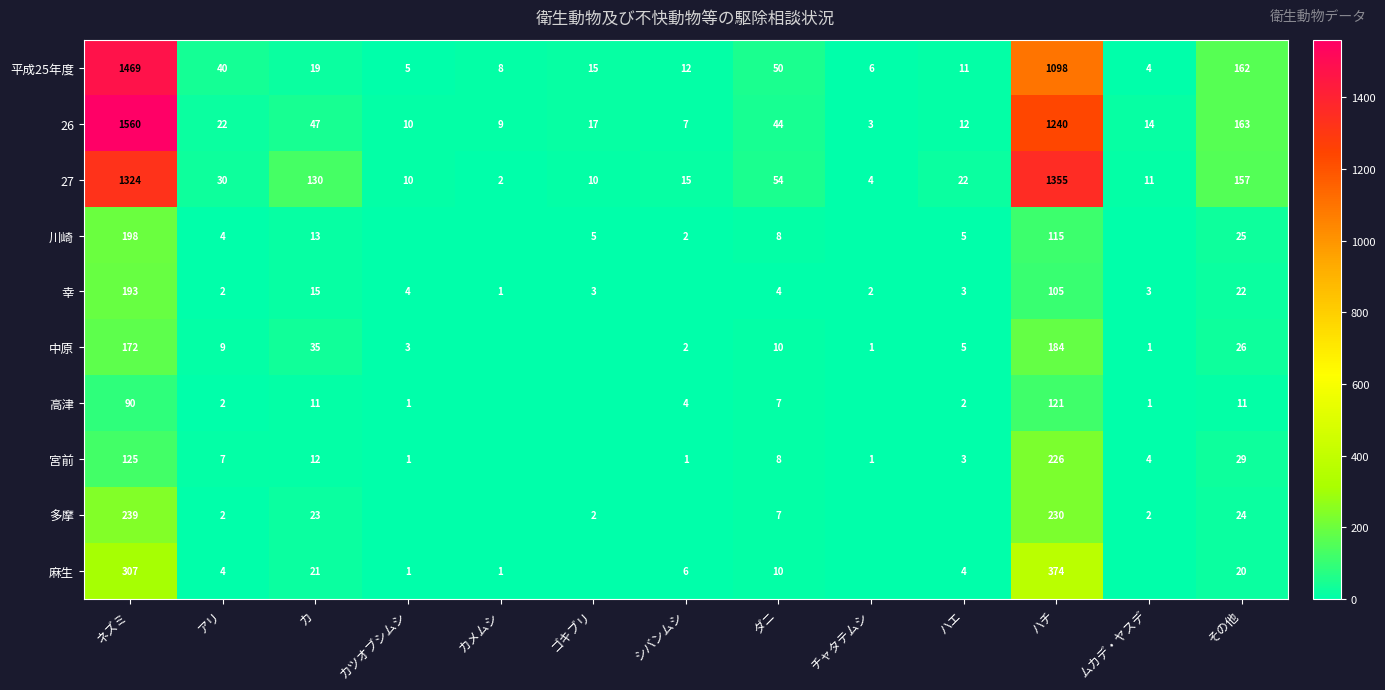

At which label is 26 closest to 781?

ハチ